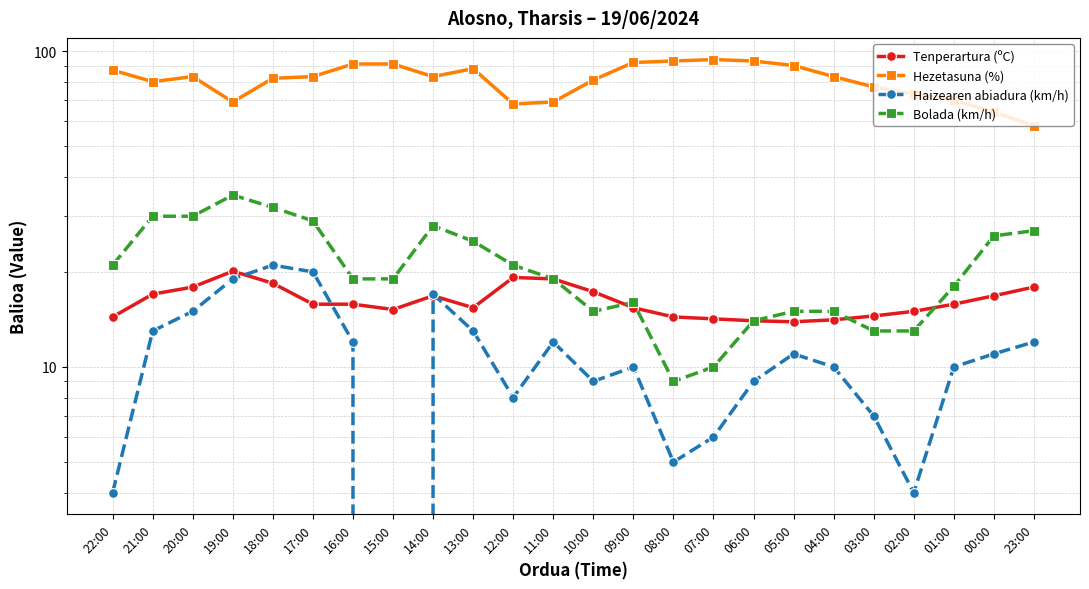

What is the sum of the Bolada (km/h) values at 20:00 and 06:00?

44.0